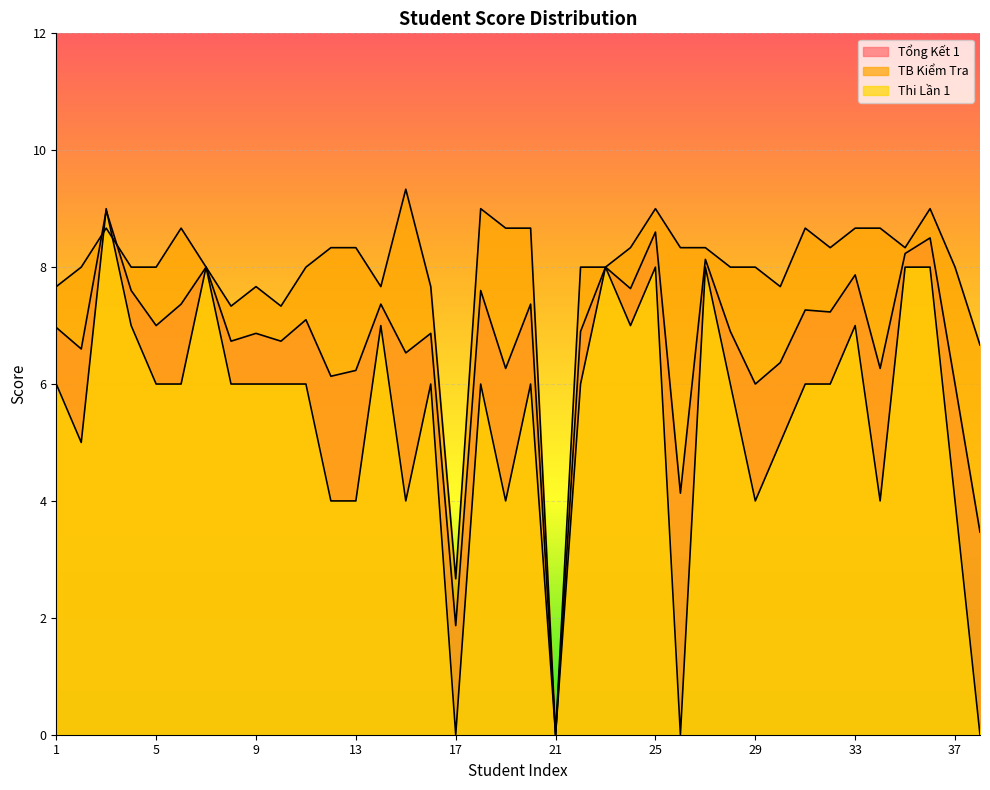

The value of Thi Lần 1 at 18 is 2.2. True or false?

False